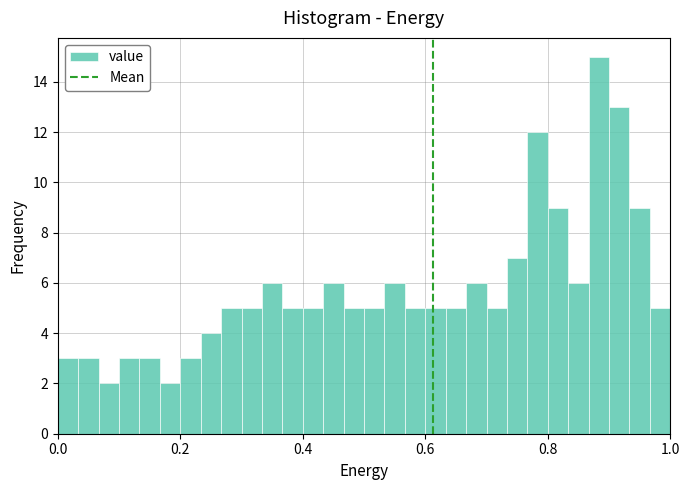

Read against the x-axis, roughly where is the centre of the tallest bar?

0.88